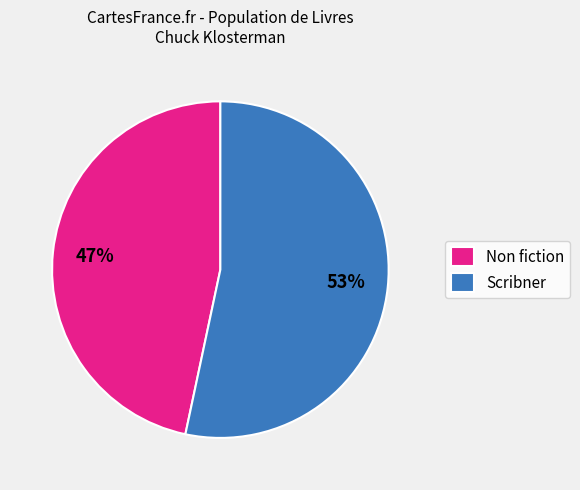

Which has a higher value, Non fiction or Scribner?

Scribner